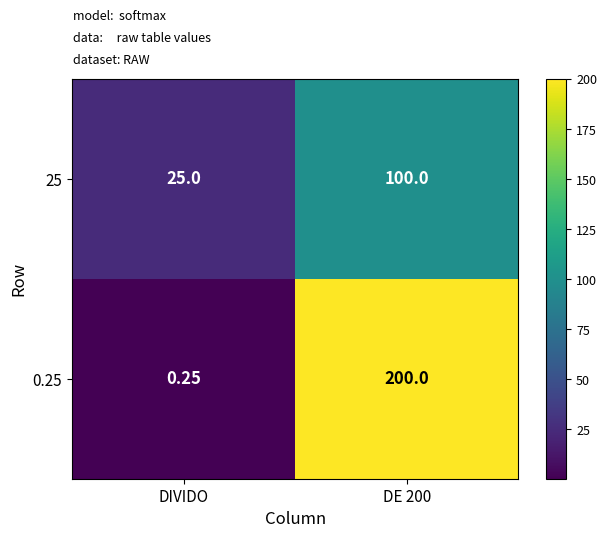

Which category has the highest value across all series?

DE 200